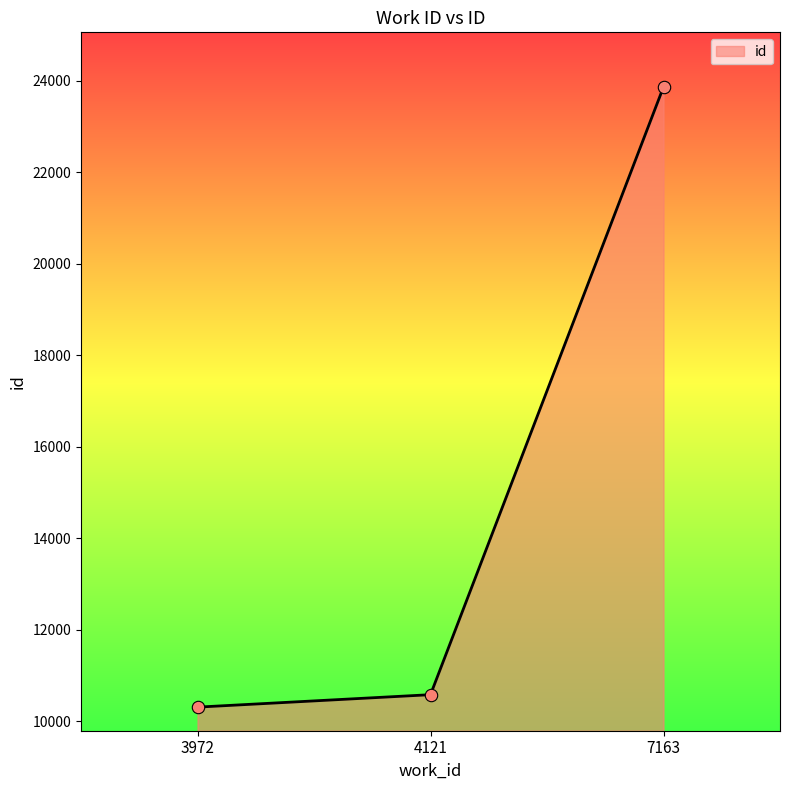

What is the change in value from 3972 to 4121?

+272